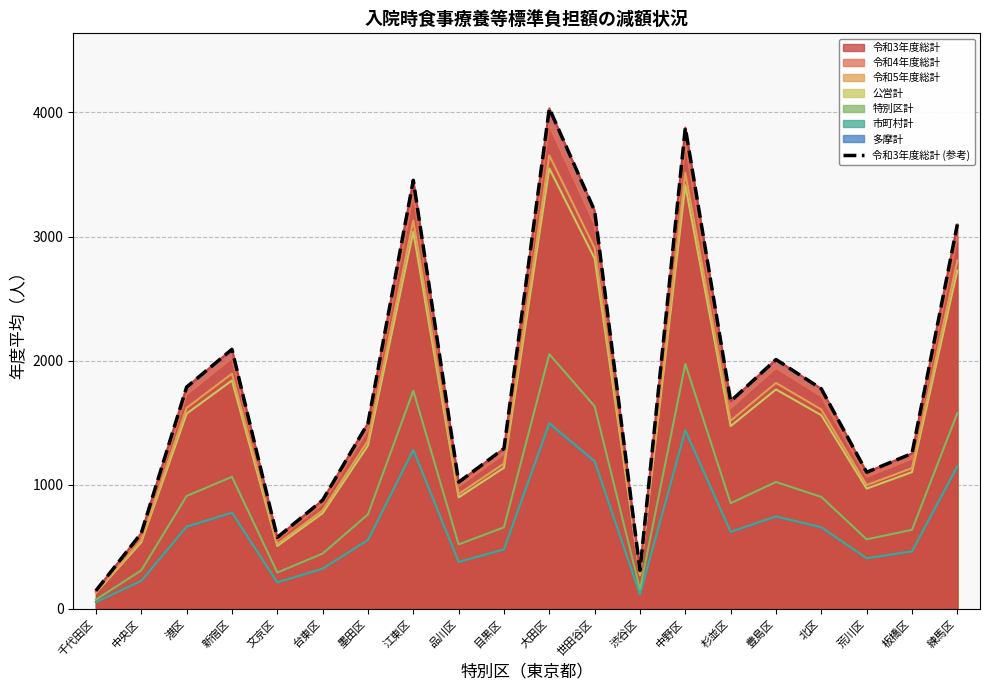

Does the chart have visible grid lines?

Yes